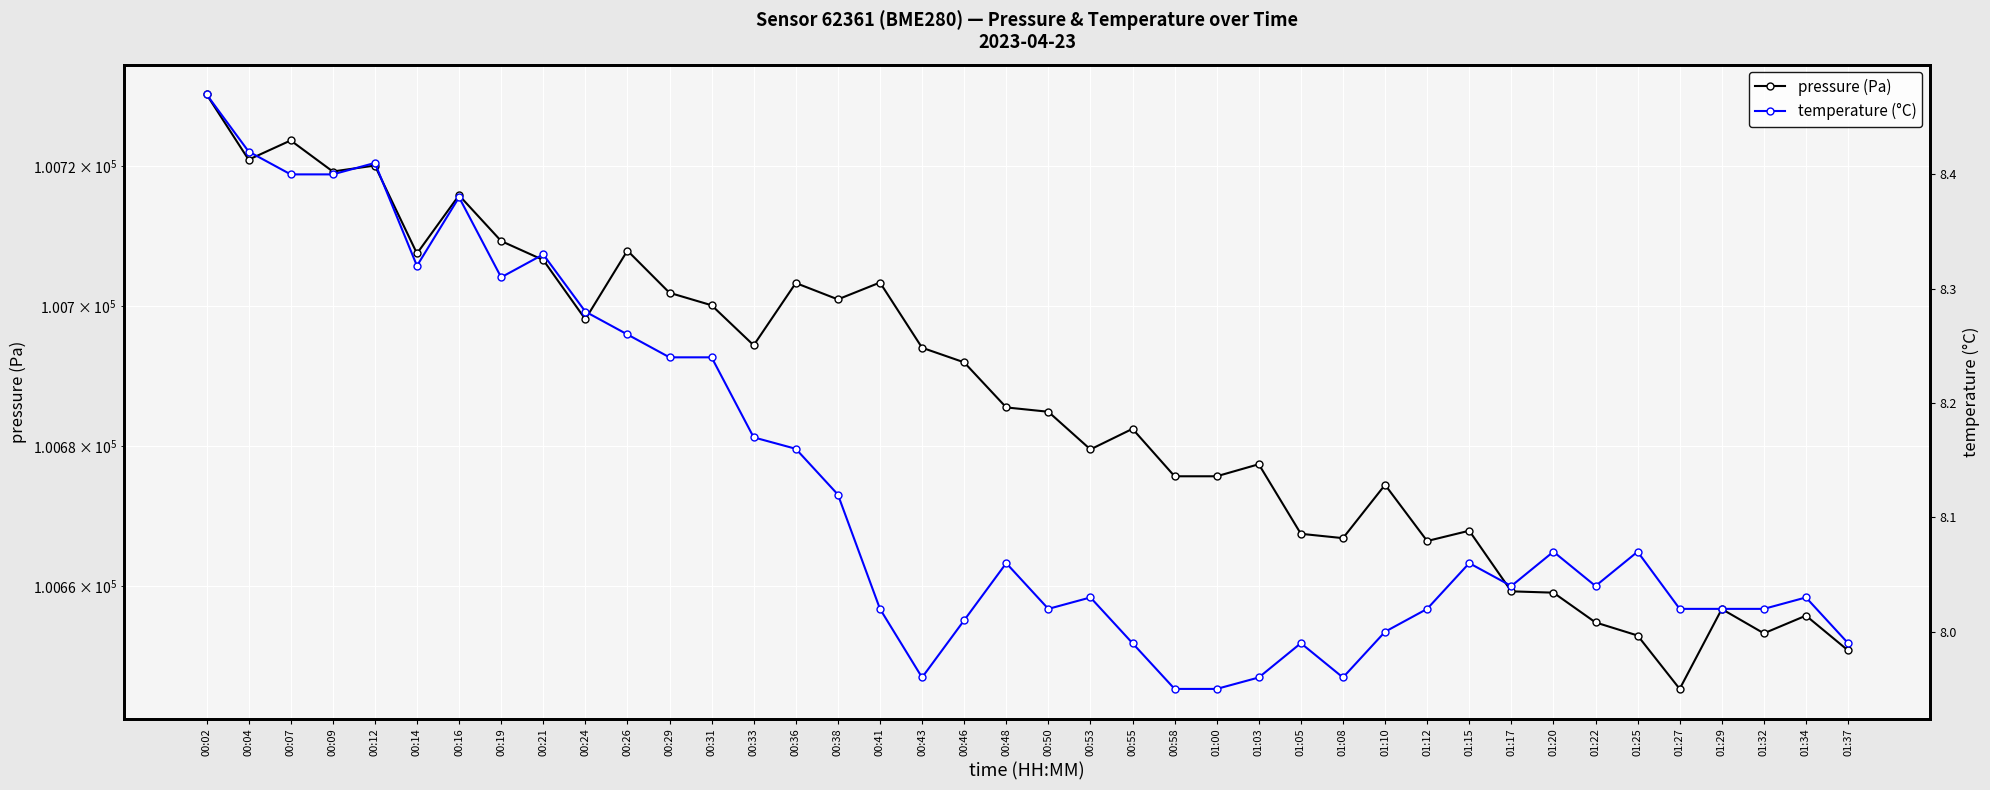

What value does the temperature (°C) series have at 01:17?

8.0